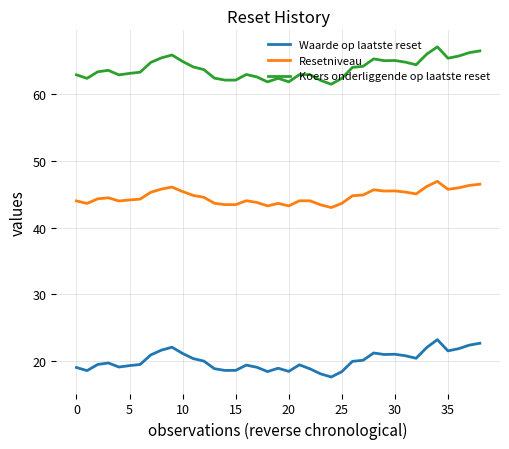

Rank the series by their average value, from lowest to highest.

Waarde op laatste reset, Resetniveau, Koers onderliggende op laatste reset